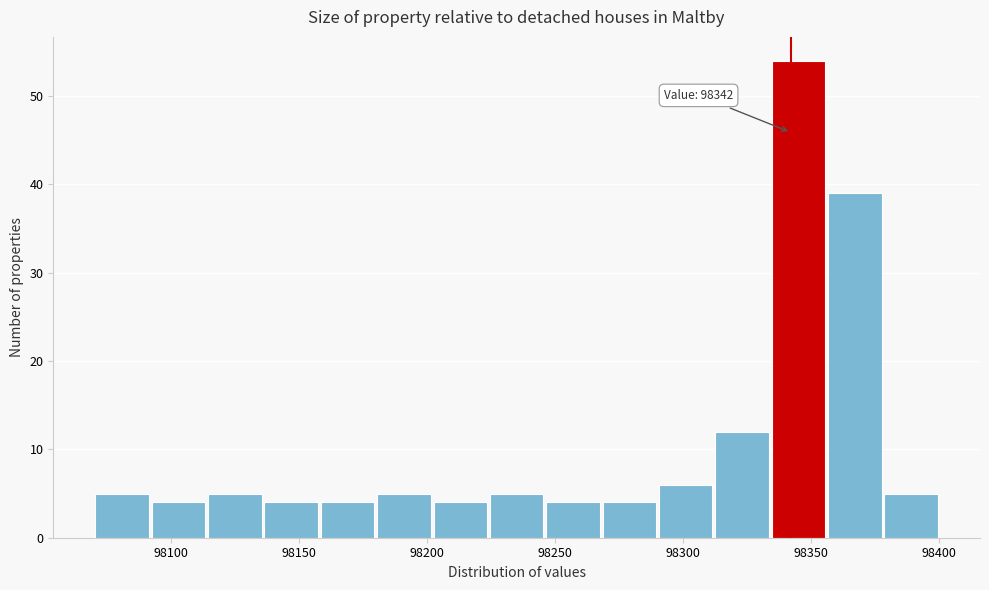

Which range on the x-axis has the tallest bar?

98334 to 98356